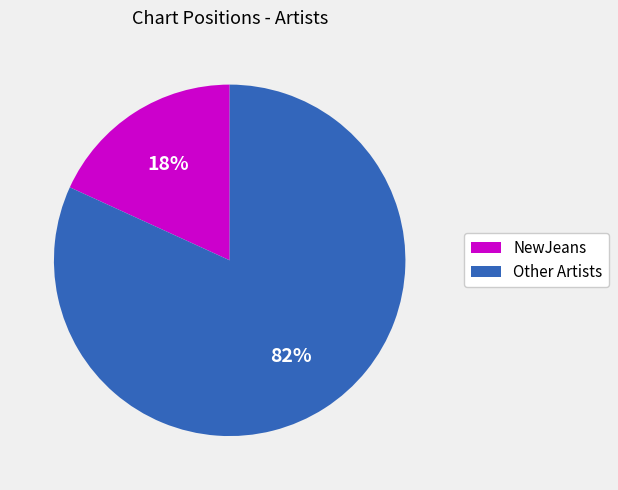

Is it true that NewJeans is 18% of the pie?

True